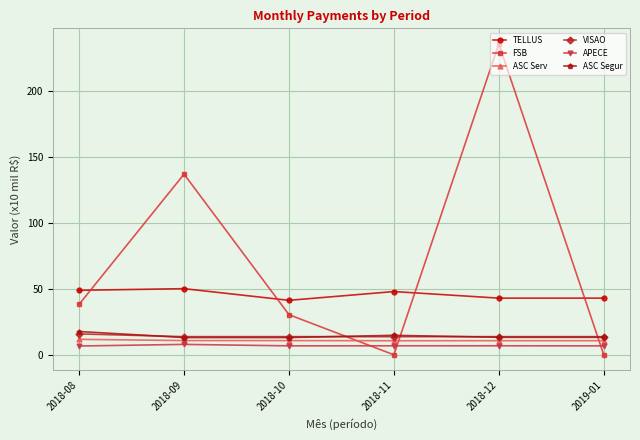

Between 2018-08 and 2018-09, which series saw the biggest shift?

FSB